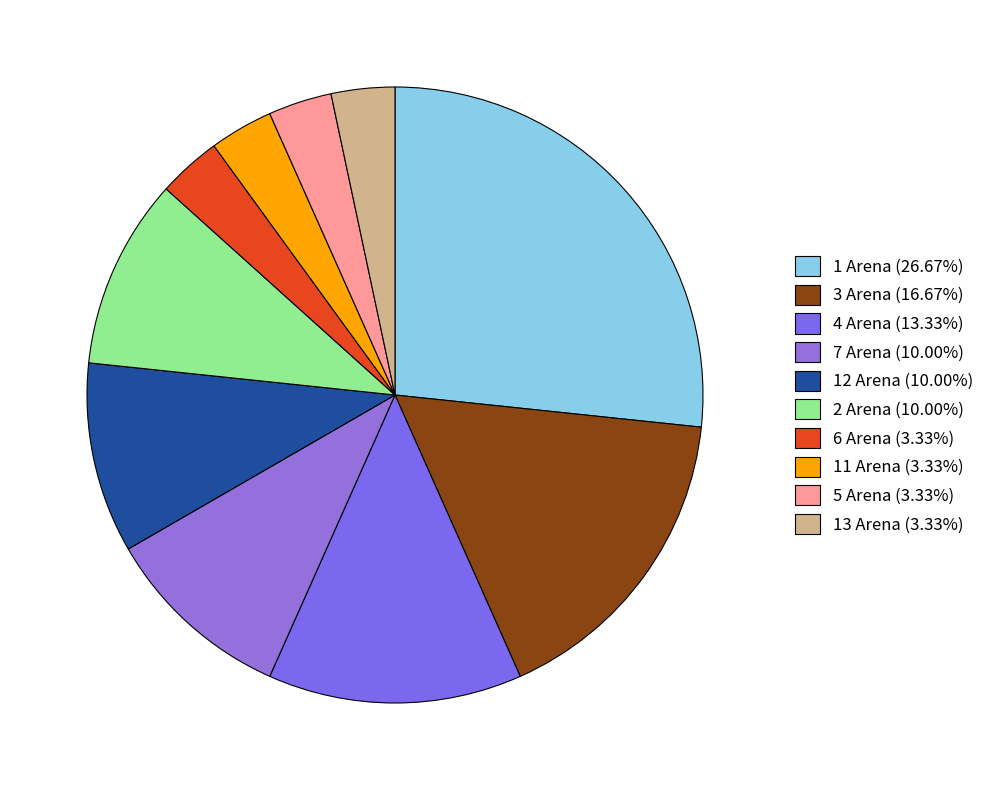

Is there any slice that represents more than half of the pie?

No